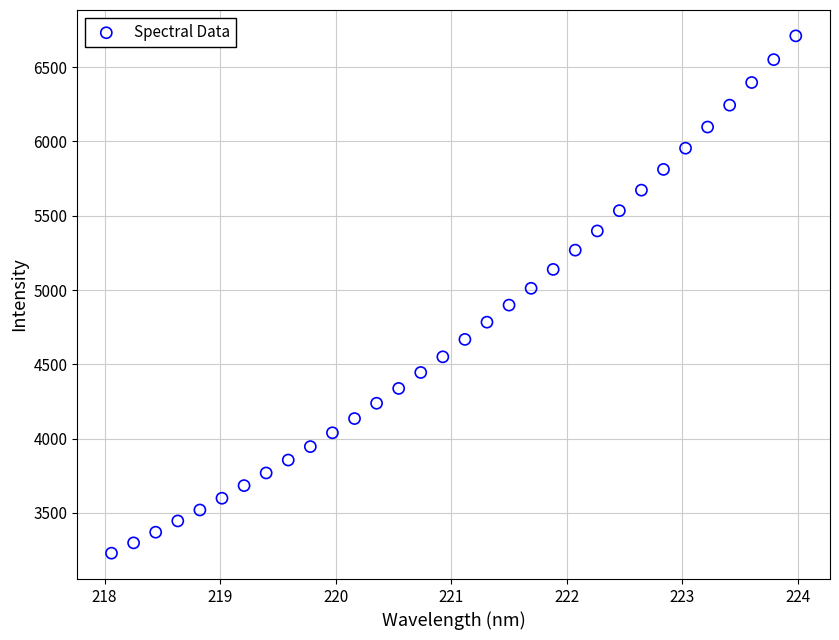

What is the range of X values (max minus min)?

5.9